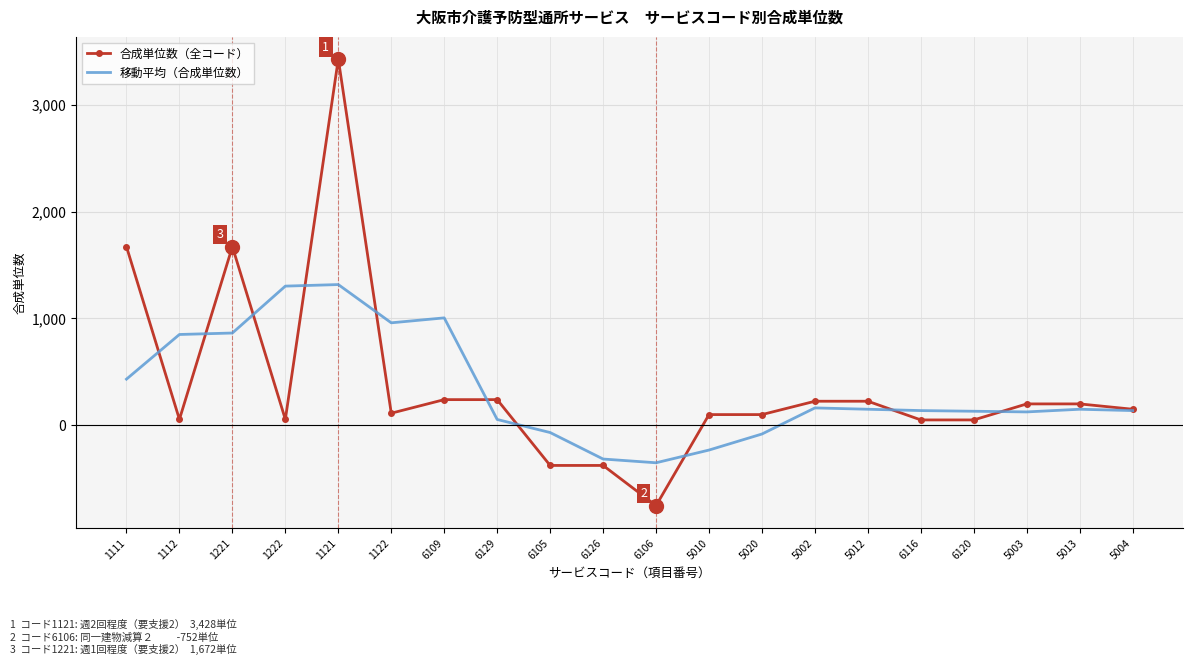

What is the maximum value for 合成単位数（全コード）?

3428.0